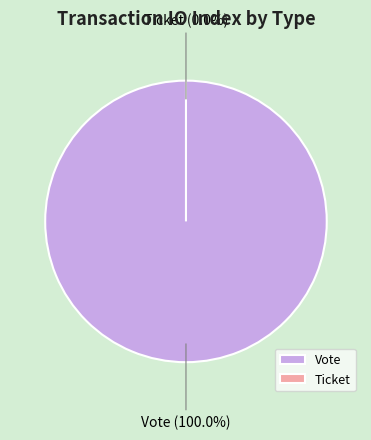

What percentage is NOT represented by Ticket?

100.0%